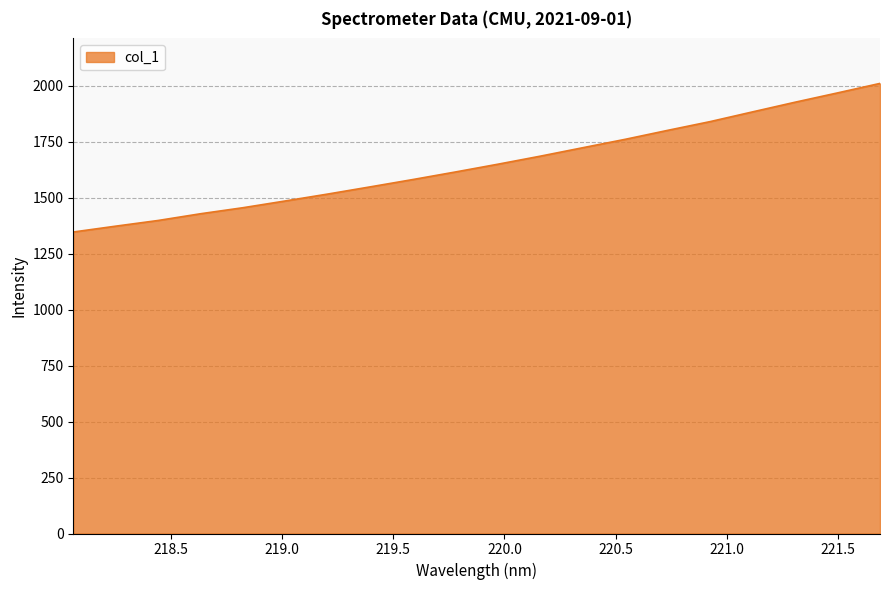

What is the smallest value displayed?

1347.4